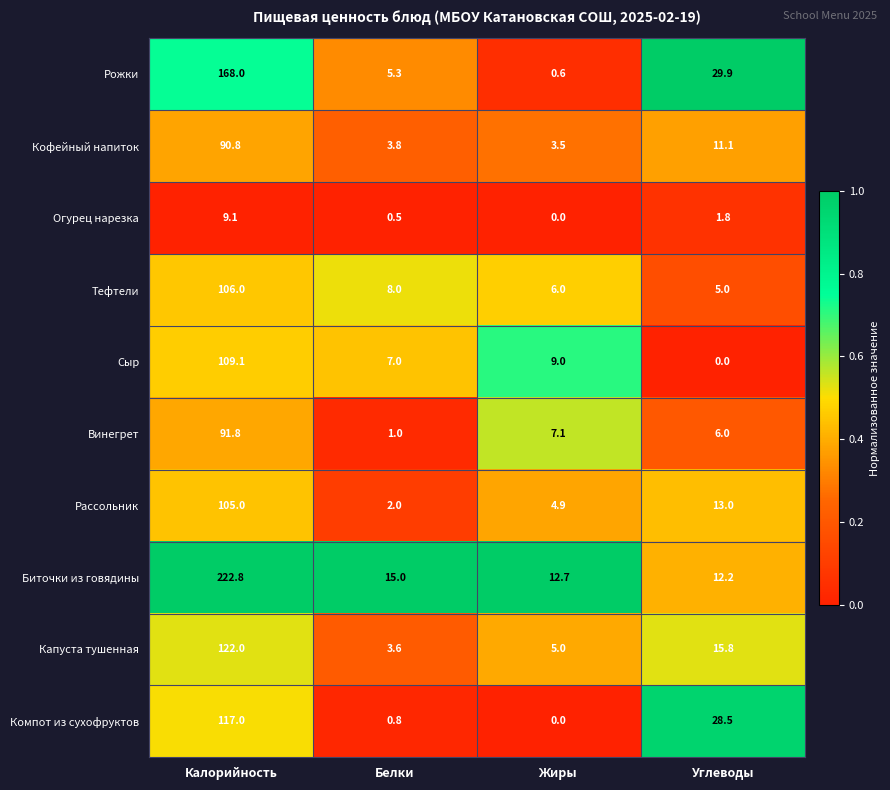

The value of Огурец нарезка at Белки is 0.5. True or false?

True